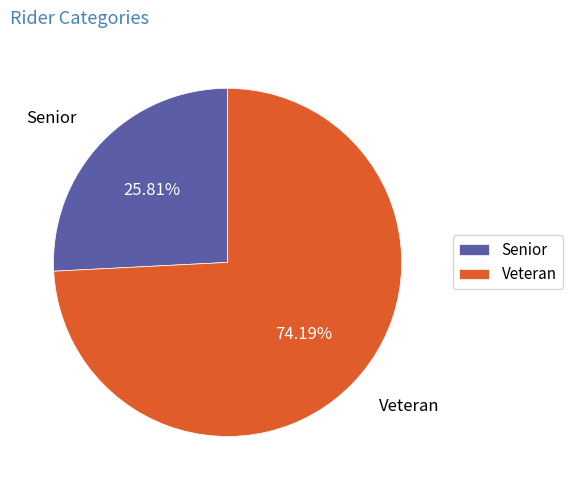

To the nearest percent, what is the difference between the Veteran and Senior slice percentages?

48%